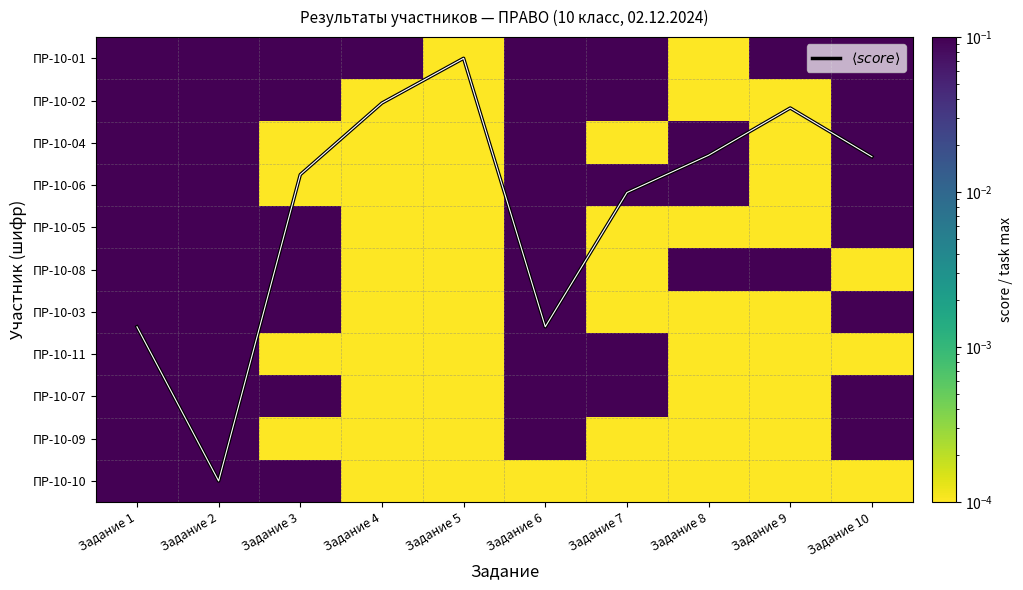

Which series has the largest total across all categories?

$\langle score \rangle$